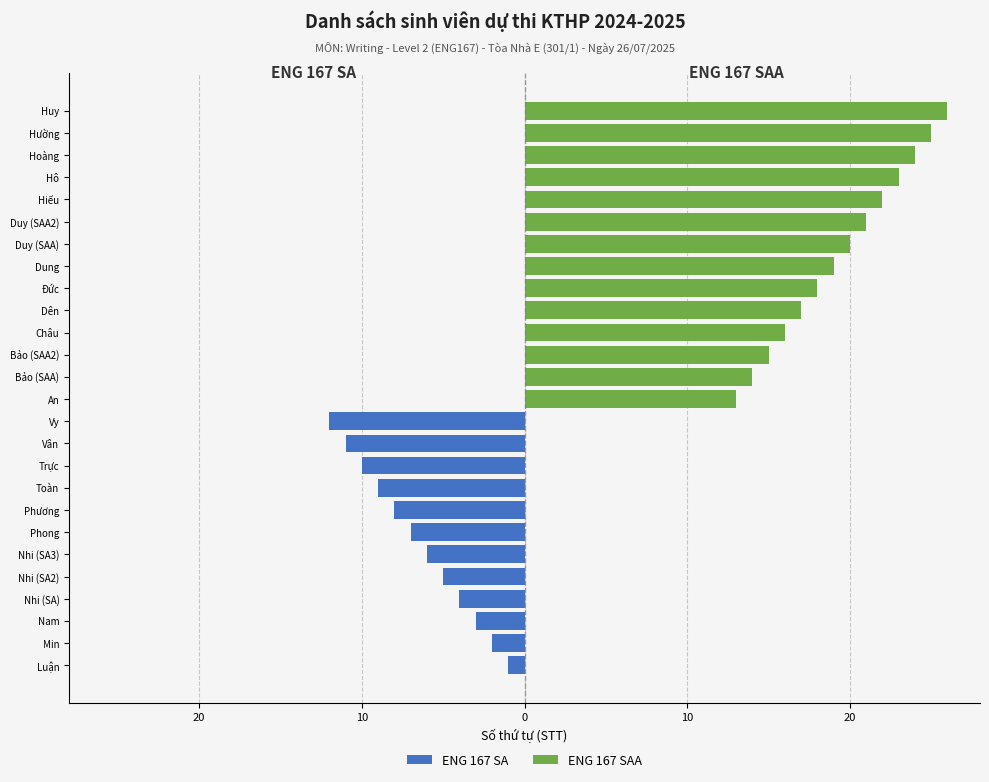

The value of ENG 167 SAA at Duy (SAA2) is 21. True or false?

True